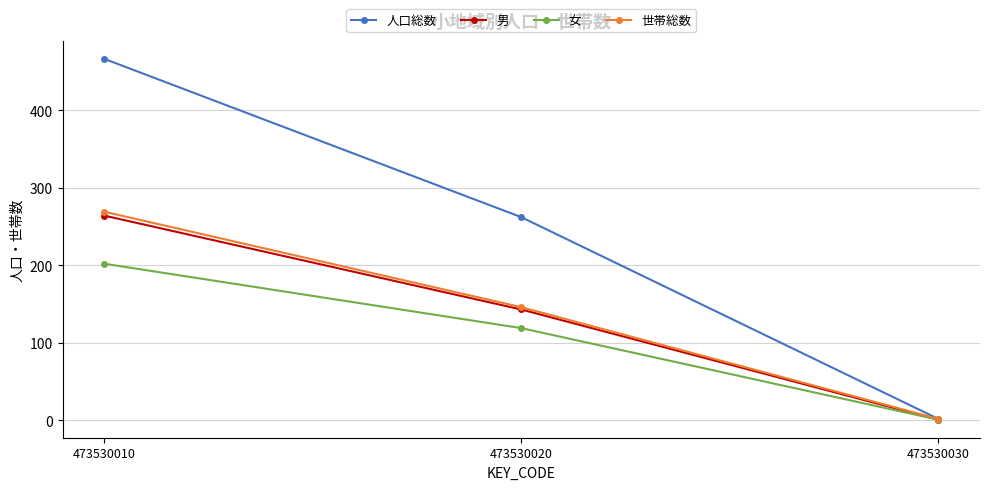

How many values in the 男 series are below 143?

1